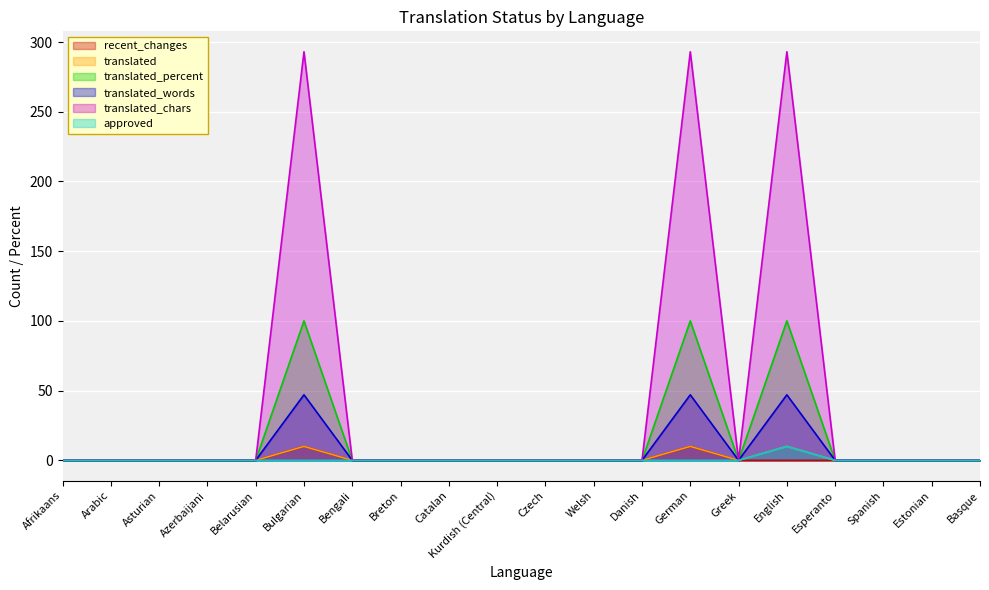

What is the label of the 11th point from the right?

Kurdish (Central)